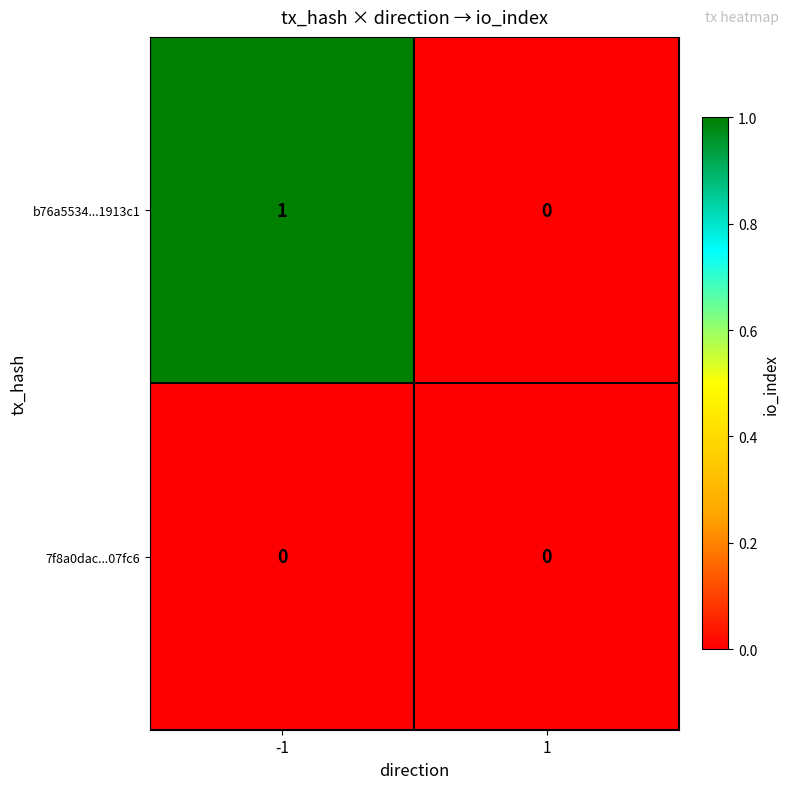

Which series has the largest total across all categories?

b76a5534...1913c1